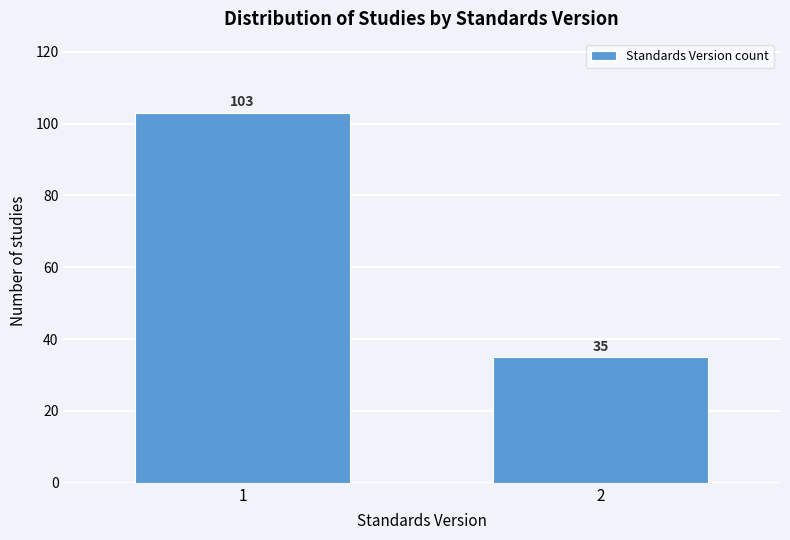

Reading left to right, transcribe all the data shown in this chart.

1=103	2=35